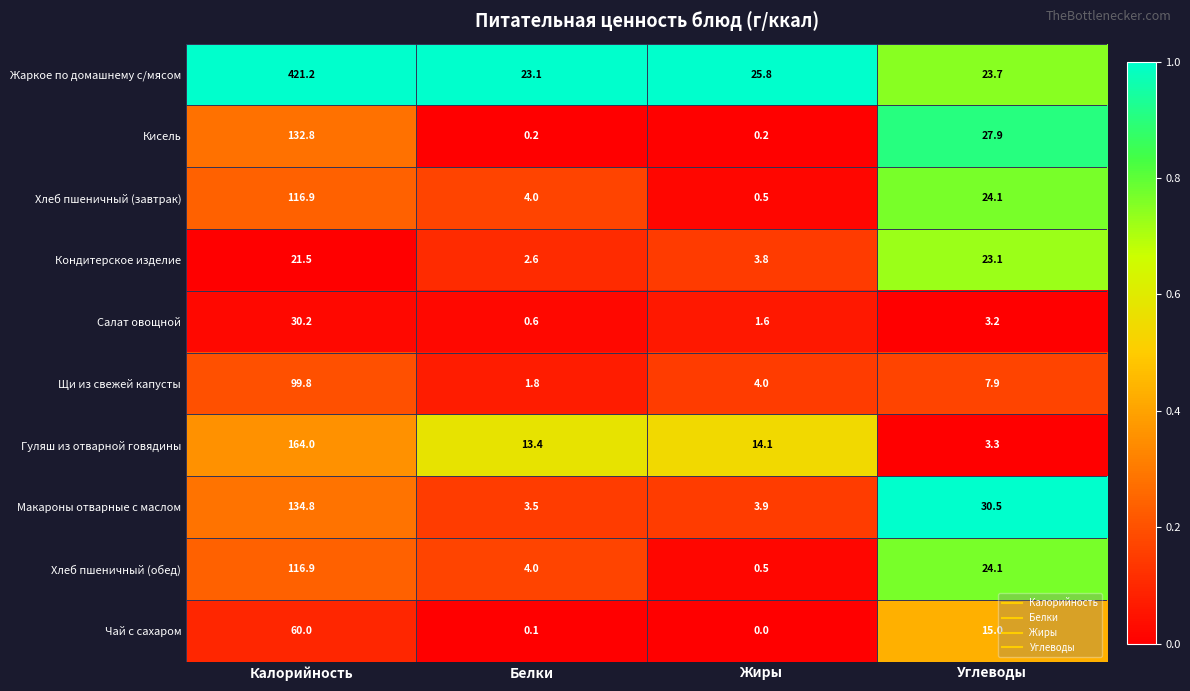

Which series has the largest range (max minus min)?

Жаркое по домашнему с/мясом